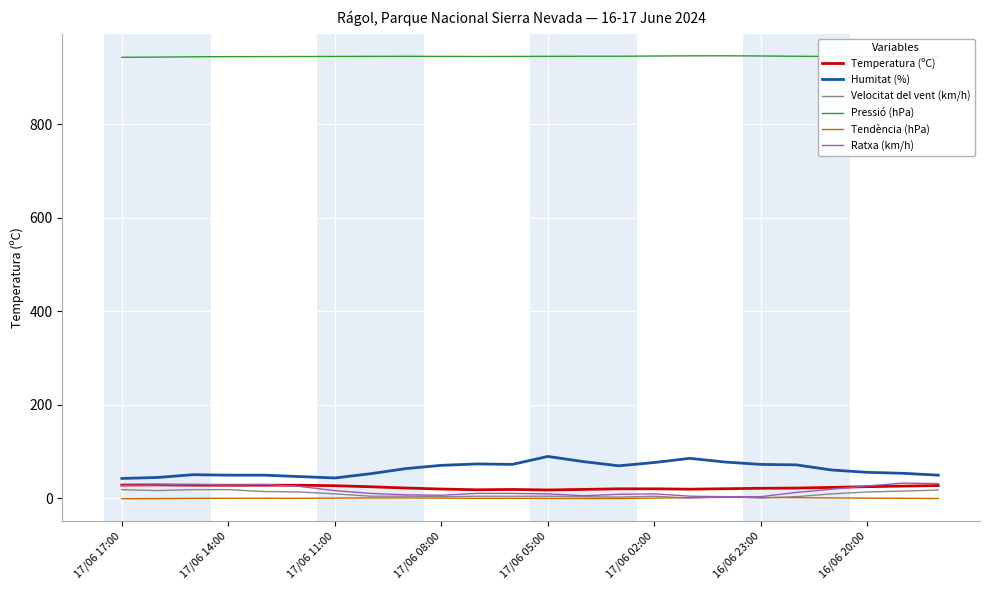

True or false: Pressió (hPa) and Tendència (hPa) intersect in this chart.

False